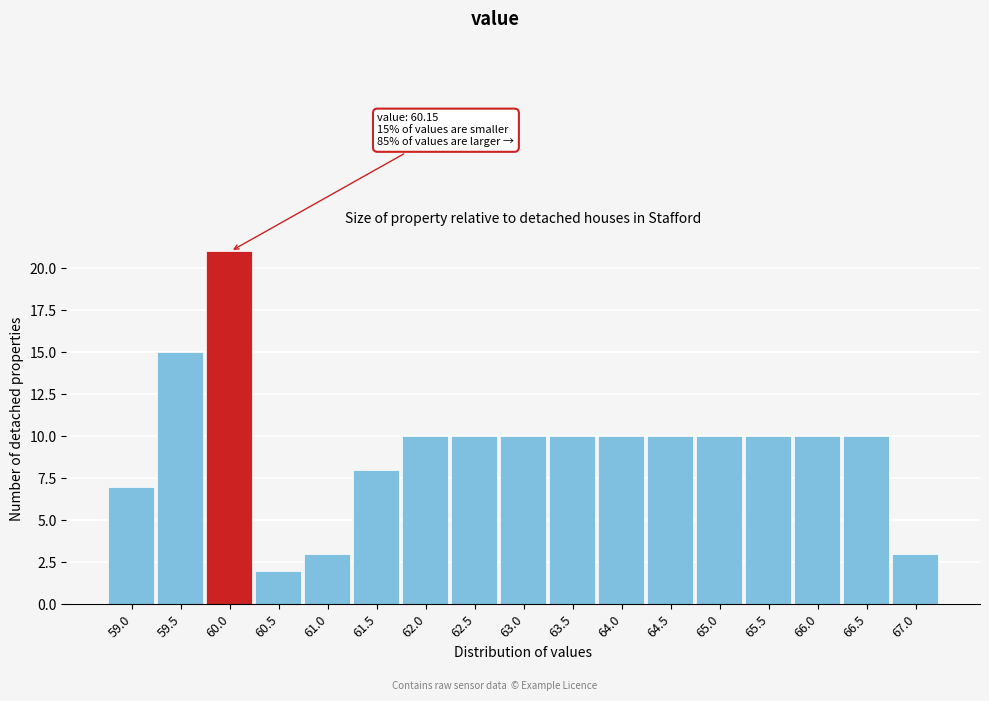

Reading left to right, extract all data points from this chart.

59.0=7	59.5=15	60.0=21	60.5=2	61.0=3	61.5=8	62.0=10	62.5=10	63.0=10	63.5=10	64.0=10	64.5=10	65.0=10	65.5=10	66.0=10	66.5=10	67.0=3